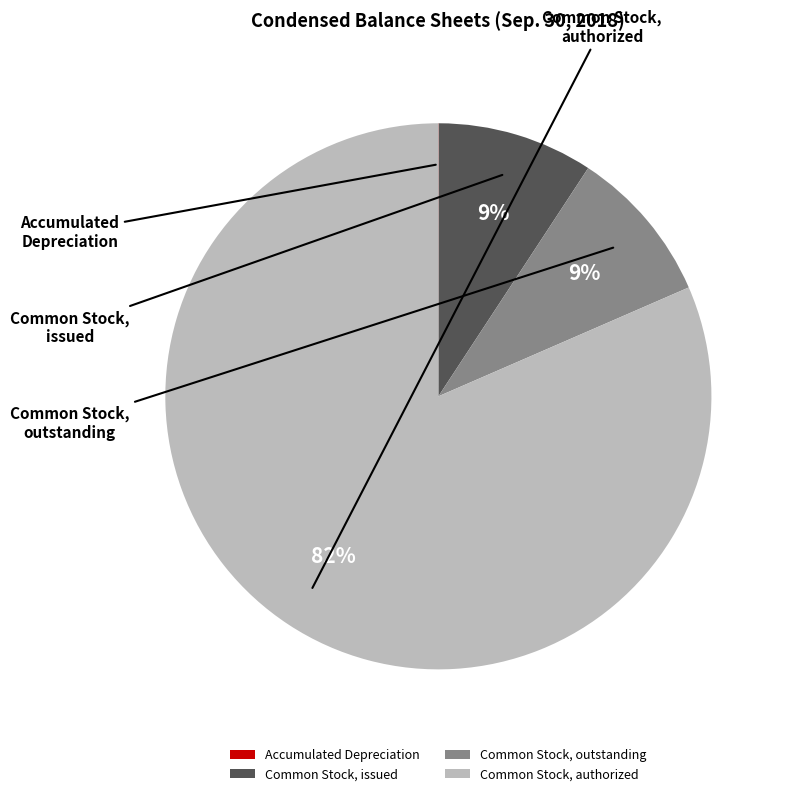

Does Common Stock, authorized represent more than half of the total?

Yes